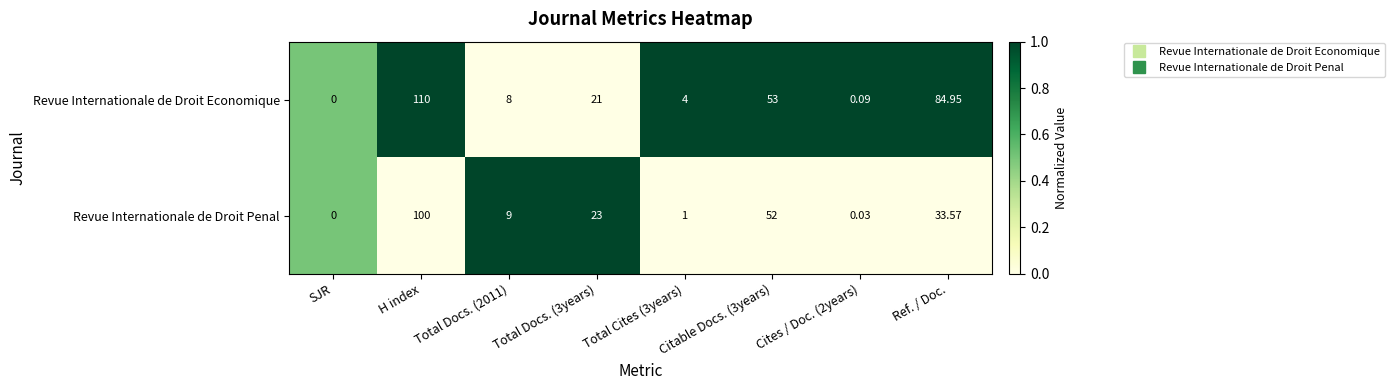

Where does the Revue Internationale de Droit Economique series first go above 21?

H index